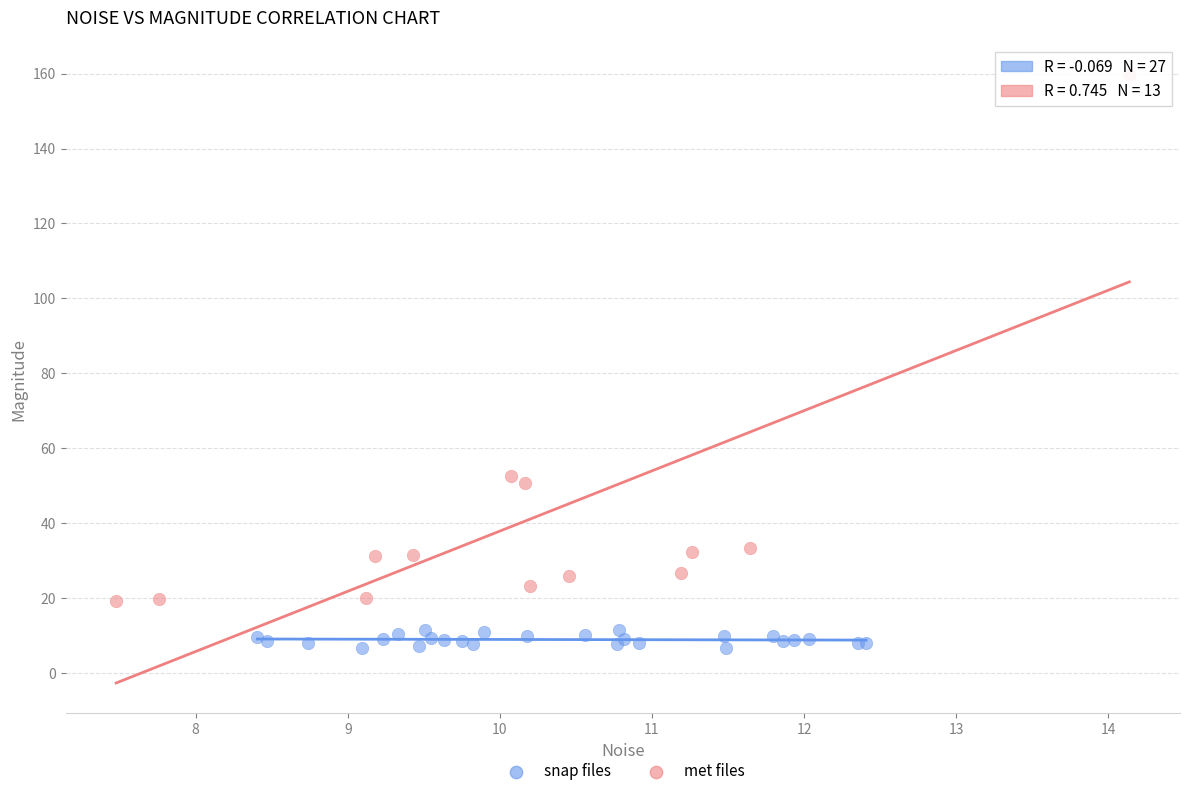

What are all the series names shown in the legend?

snap files, met files